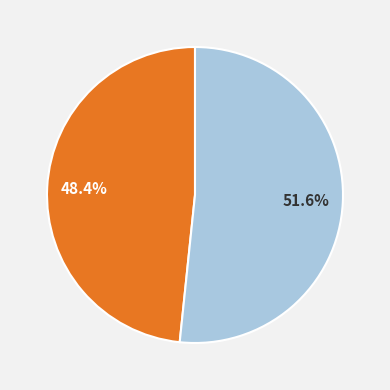

Is there any slice that represents more than half of the pie?

Yes